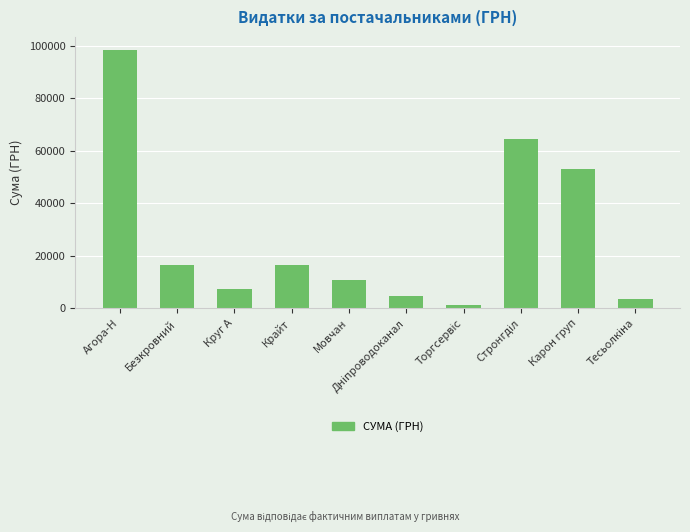

Approximately how many times larger is the value at Карон груп compared to Мовчан?

4.9